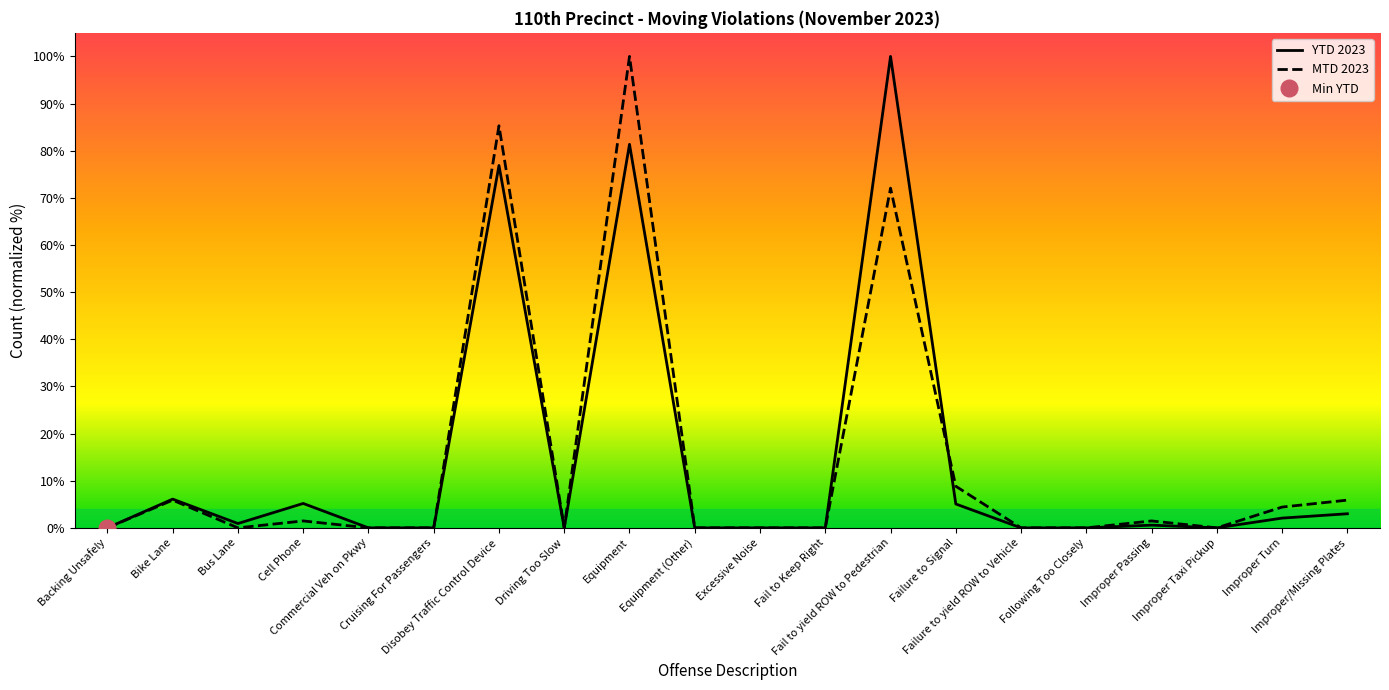

At Equipment, list the series in order from largest to smallest.

MTD 2023, YTD 2023